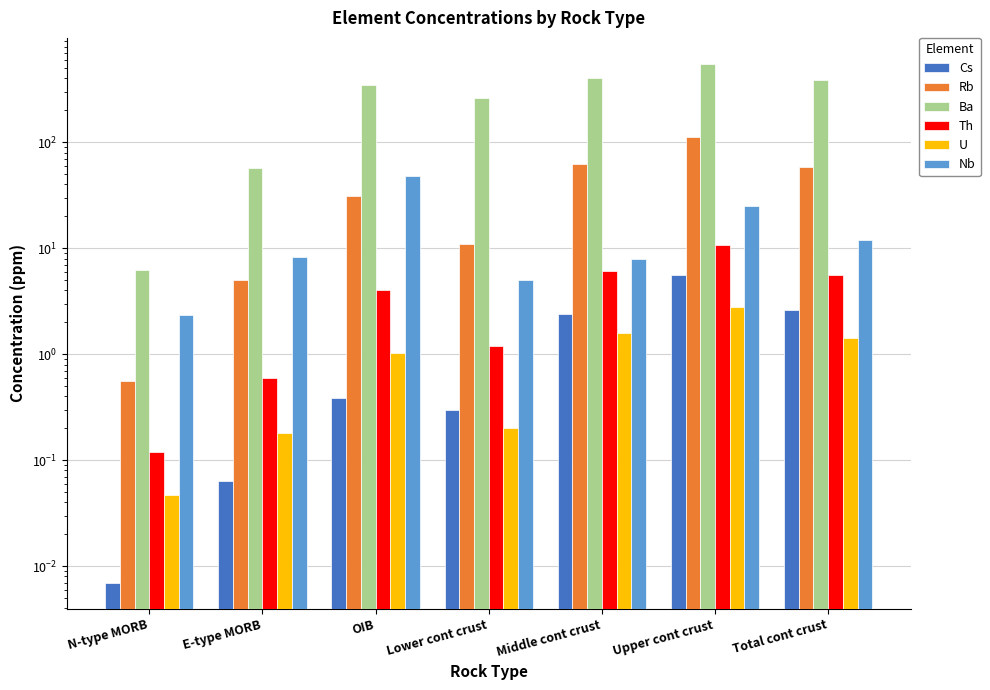

How many data points in Nb are above 8?

4